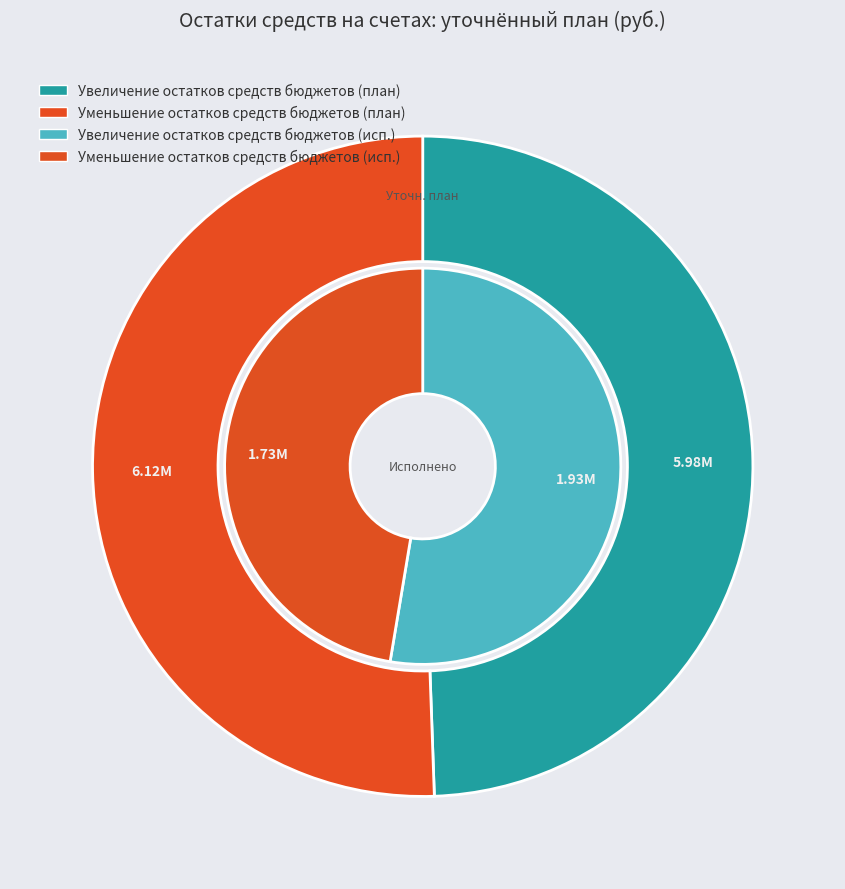

Which category has the biggest portion of the pie?

Уменьшение остатков средств бюджетов